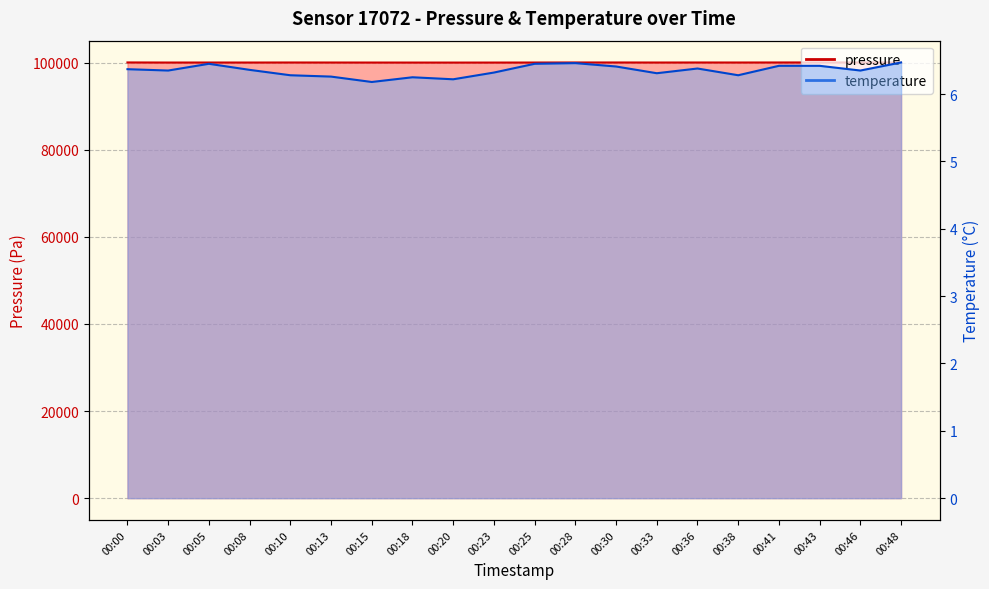

True or false: temperature and pressure intersect in this chart.

False